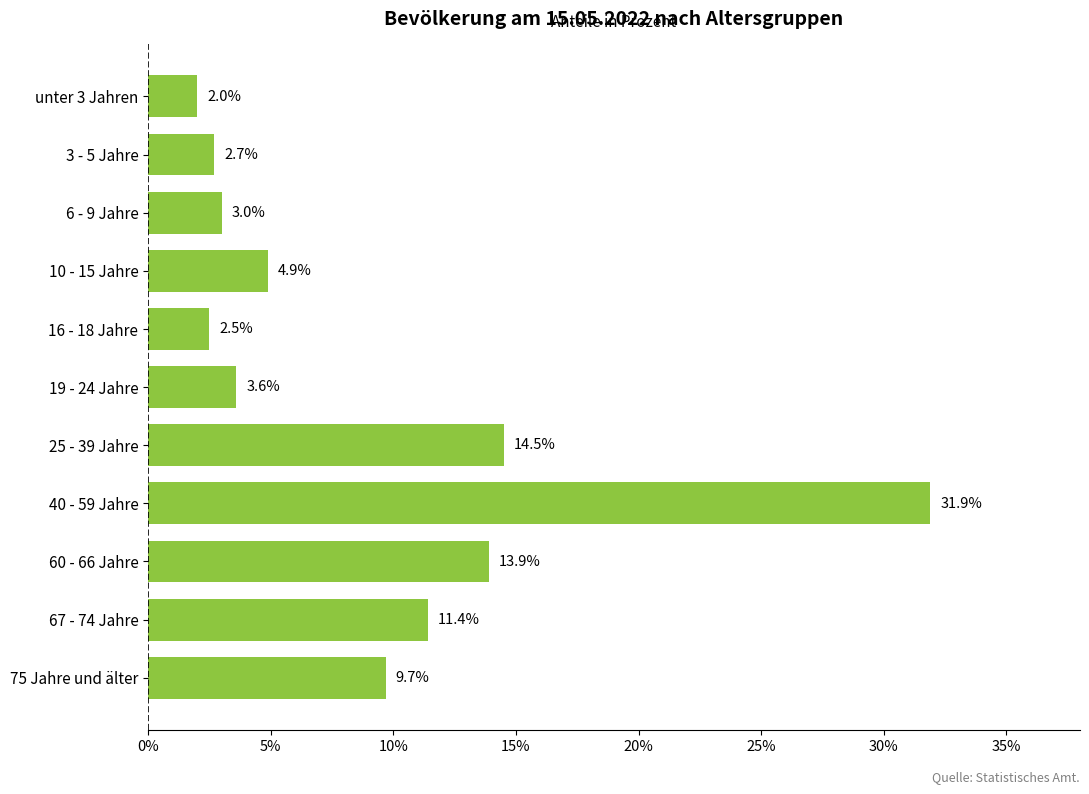

List the labels in order of value, smallest first.

unter 3 Jahren, 16 - 18 Jahre, 3 - 5 Jahre, 6 - 9 Jahre, 19 - 24 Jahre, 10 - 15 Jahre, 75 Jahre und älter, 67 - 74 Jahre, 60 - 66 Jahre, 25 - 39 Jahre, 40 - 59 Jahre